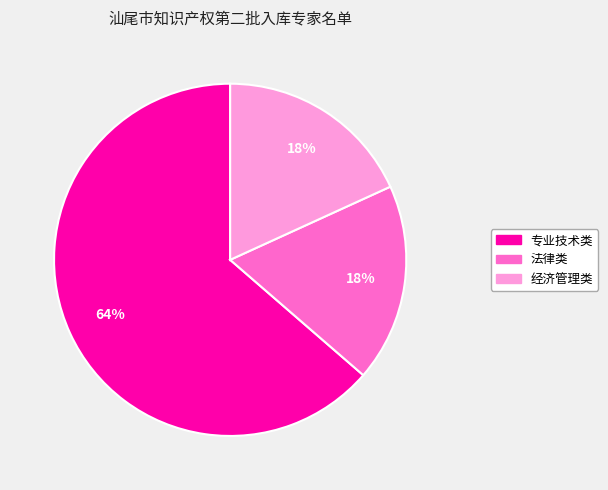

What percentage is the 法律类 slice, to the nearest percent?

18%